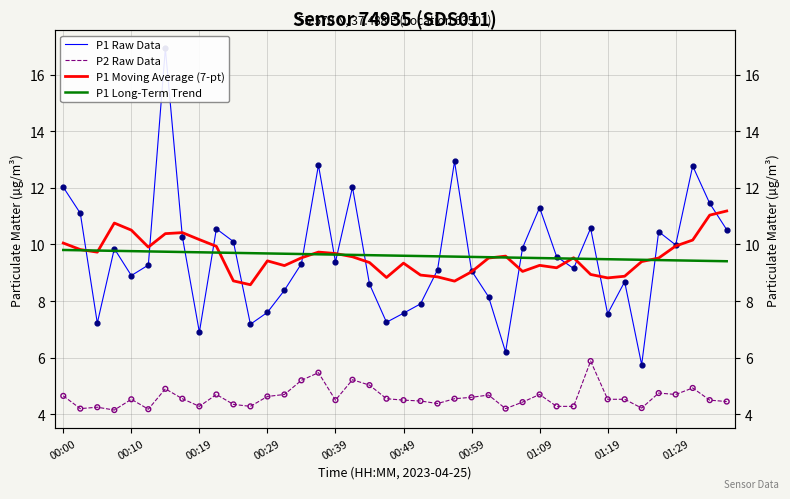

Which series has the largest total across all categories?

P1 Raw Data